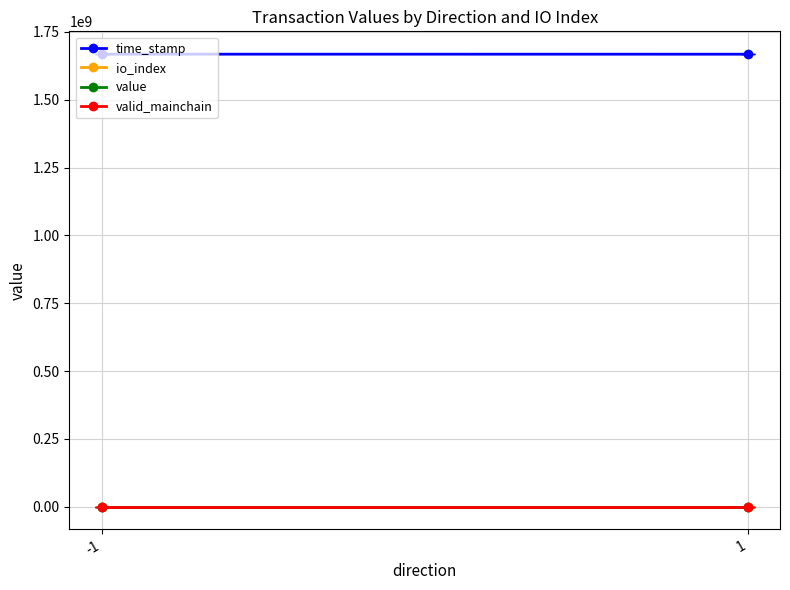

List the series in order of their peak value, highest first.

time_stamp, value, io_index, valid_mainchain